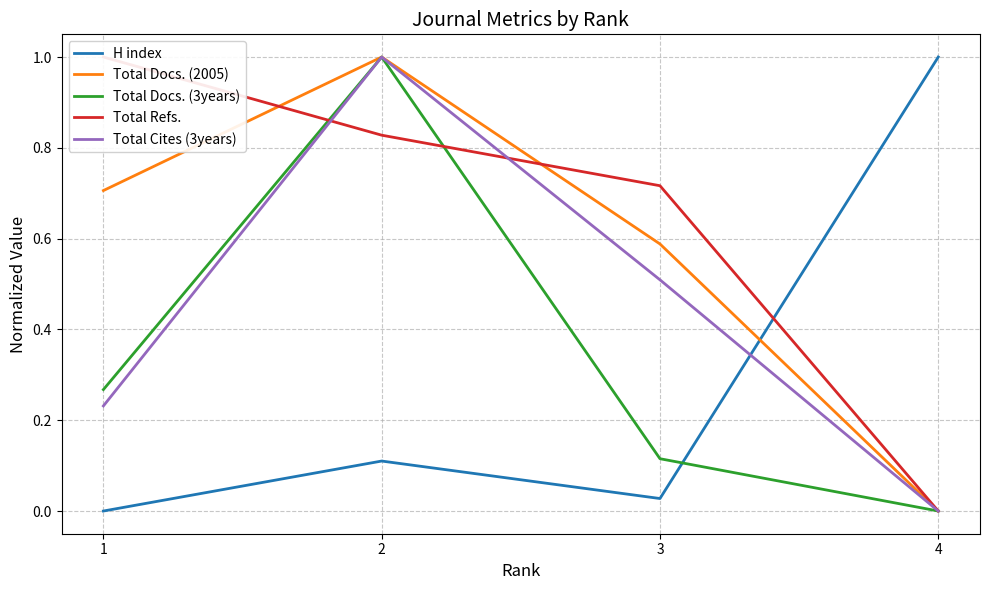

Which series has the largest total across all categories?

Total Refs.